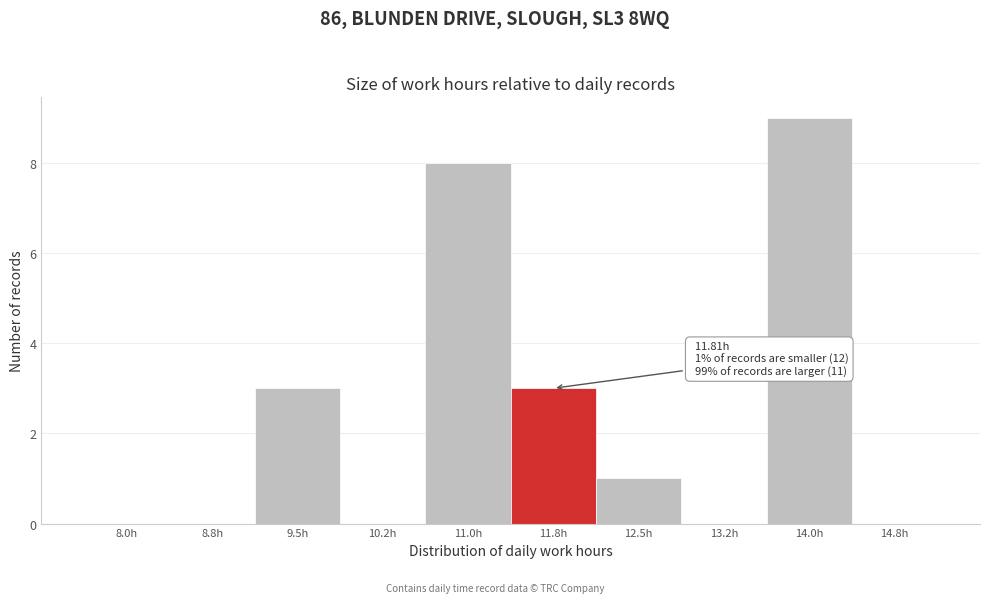

Reading left to right, what are all the values shown in this chart?

8.0h=0	8.8h=0	9.5h=3	10.2h=0	11.0h=8	11.8h=3	12.5h=1	13.2h=0	14.0h=9	14.8h=0